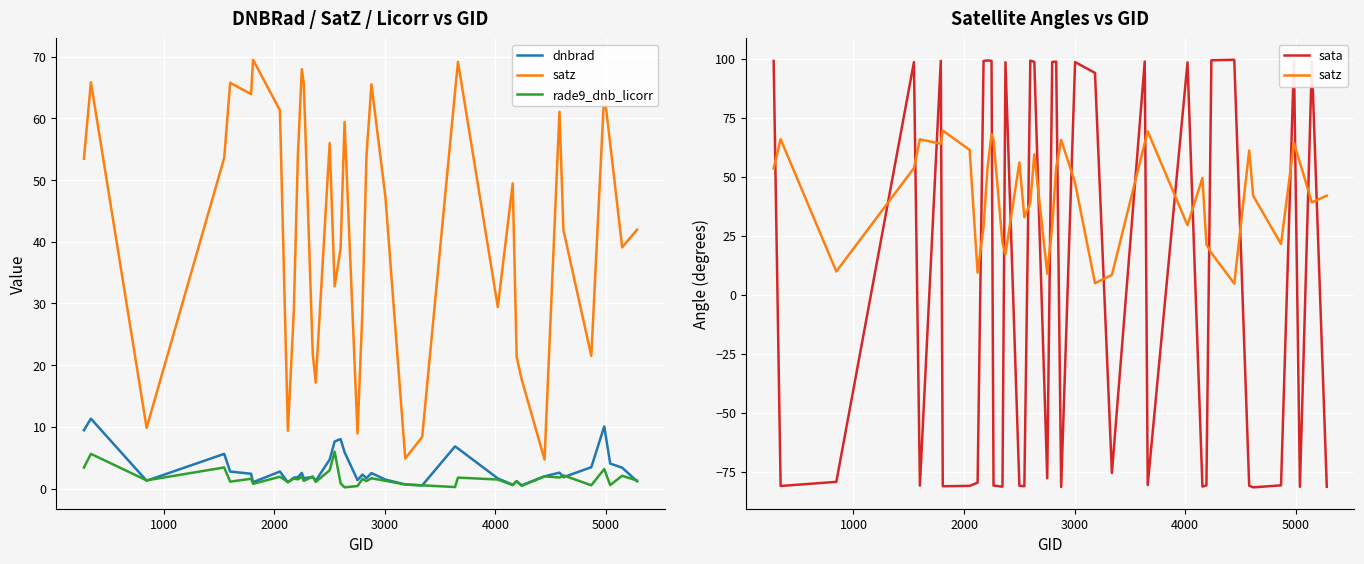

Which series has the widest spread of values?

sata